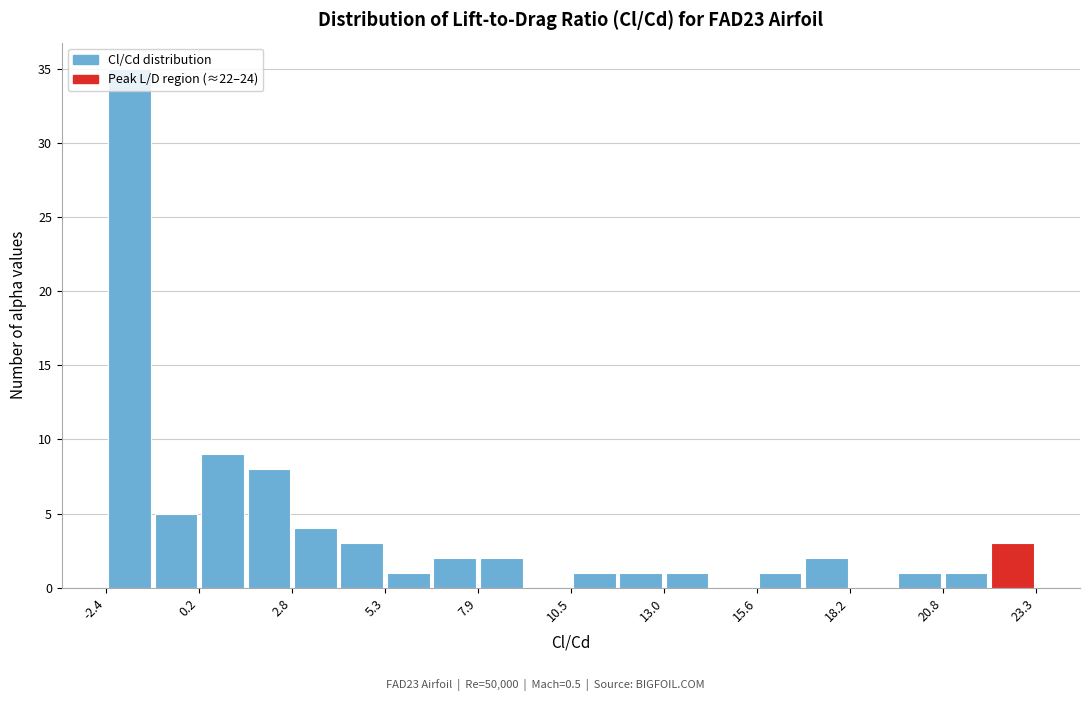

Read against the x-axis, roughly where is the centre of the tallest bar?

-1.5